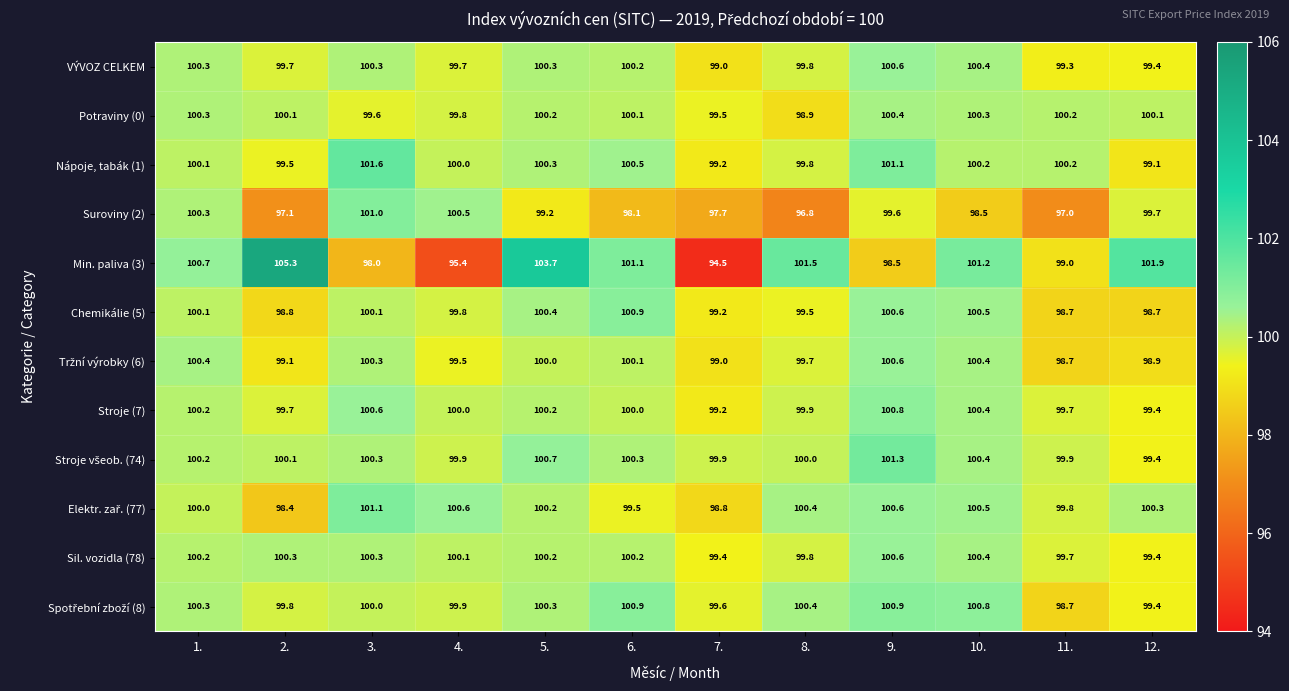

Which series changed the most between 4. and 12.?

Min. paliva (3)